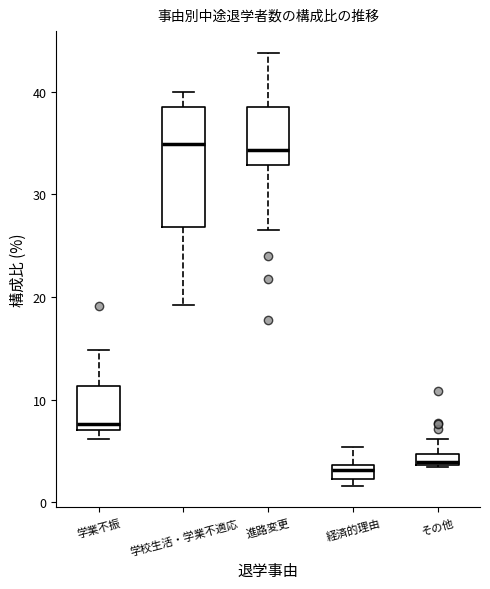

Comparing the boxes themselves (not the whiskers), which one is the tallest?

学校生活・学業不適応